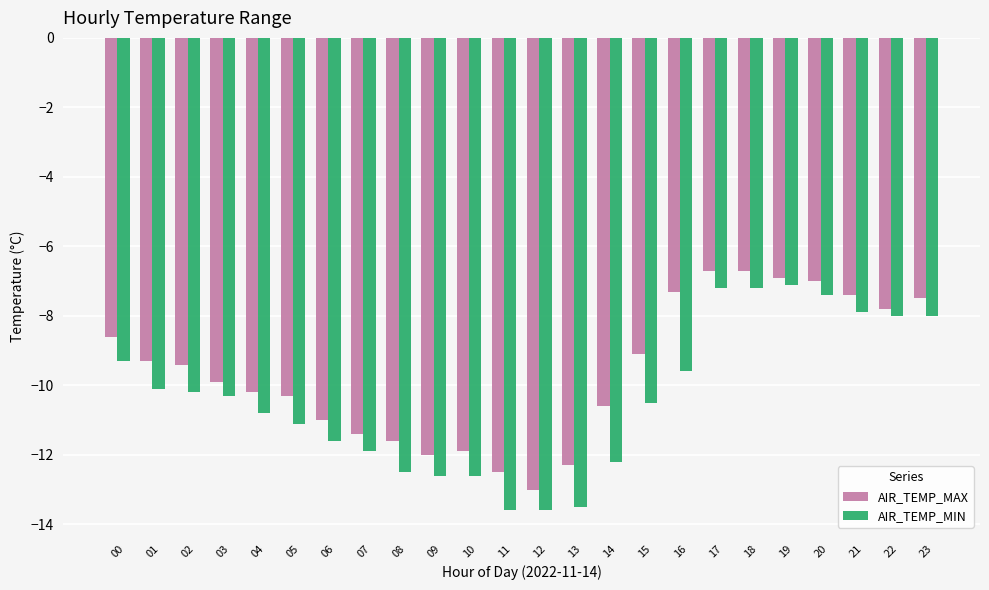

What is the sum of all AIR_TEMP_MAX values?

-230.4